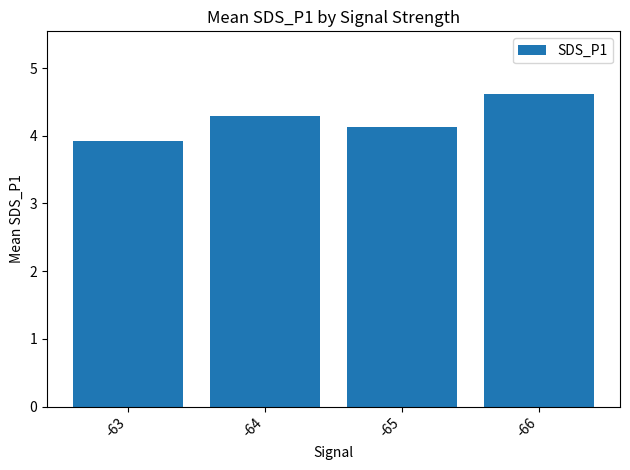

The chart shows a value of 2.0 at -63. True or false?

False